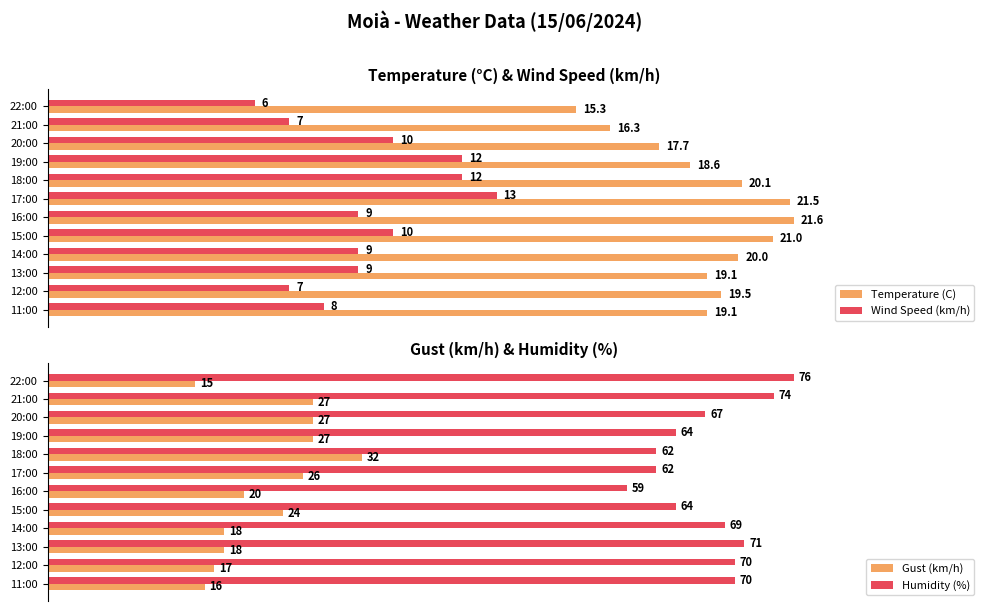

At 10, list the series in order from largest to smallest.

Humidity (%), Gust (km/h), Temperature (C), Wind Speed (km/h)